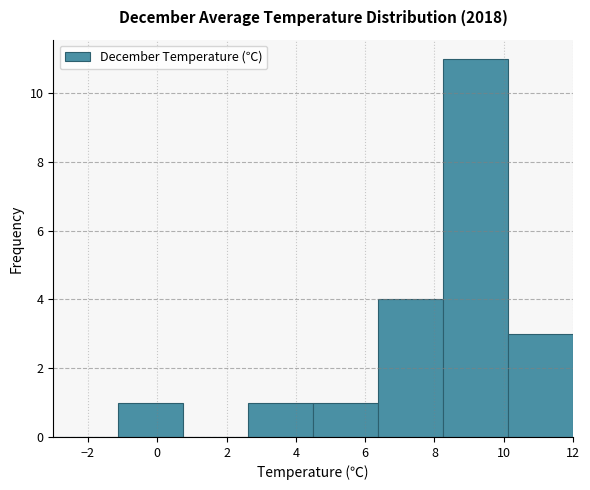

Which range on the x-axis has the tallest bar?

8.2 to 10.2